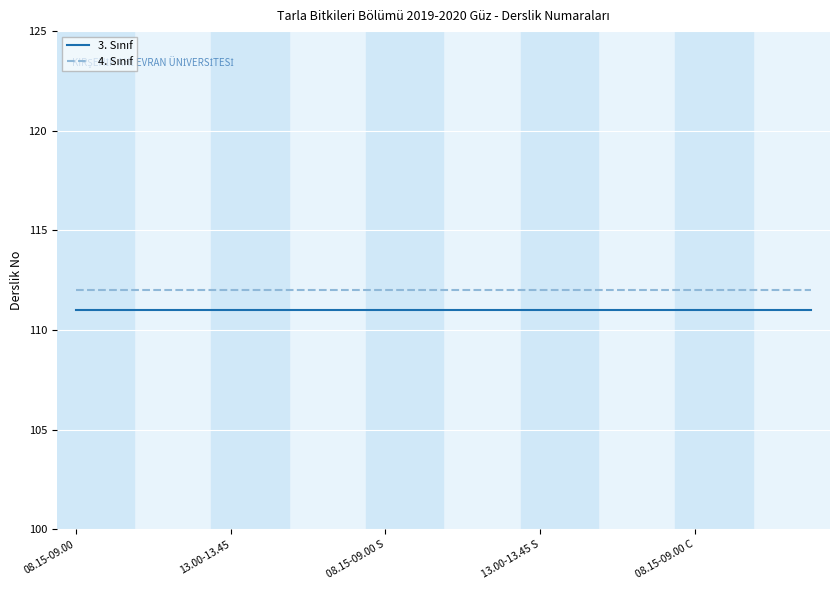

How many categories are shown in the chart?

20